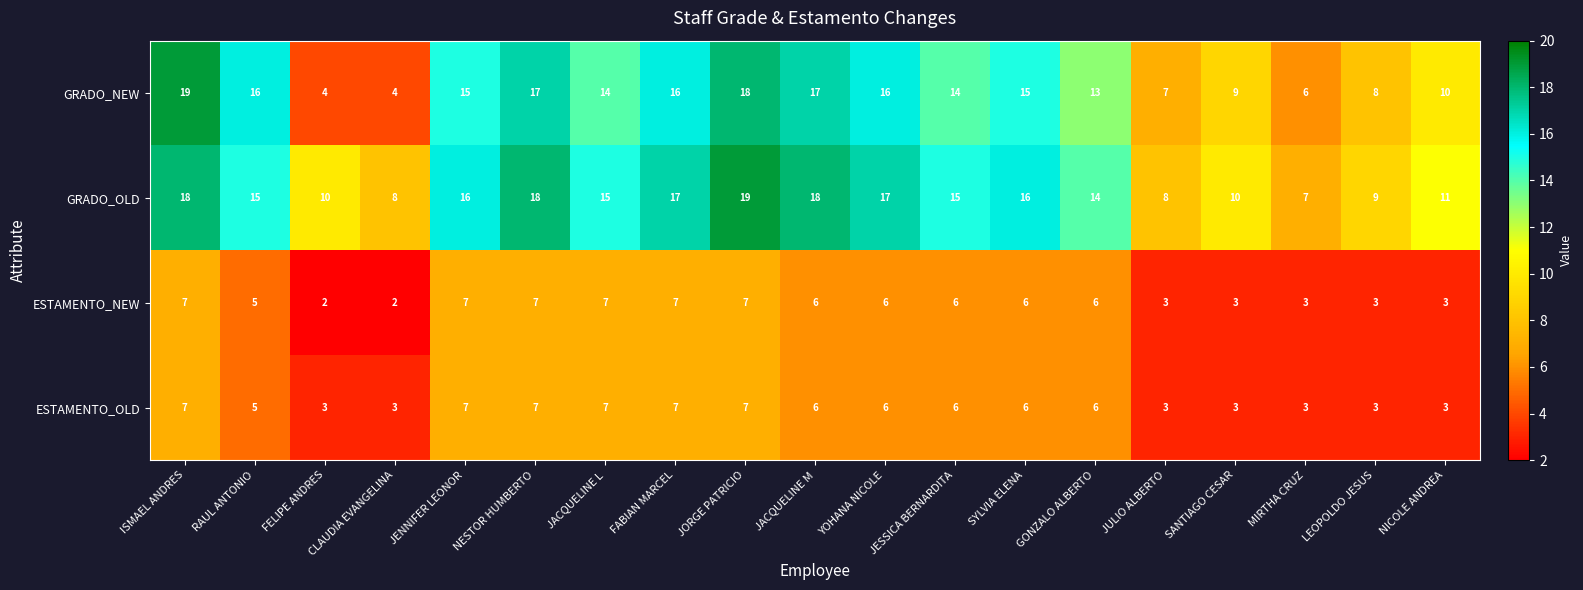

Where does the GRADO_NEW series first go above 14?

ISMAEL ANDRES